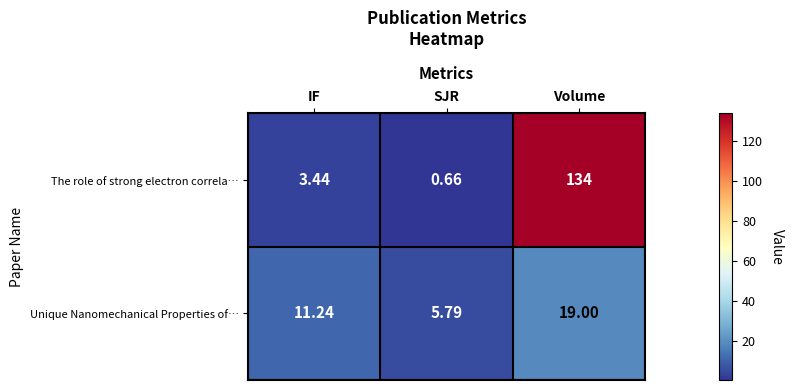

Between IF and Volume, which series saw the biggest shift?

The role of strong electron correla…